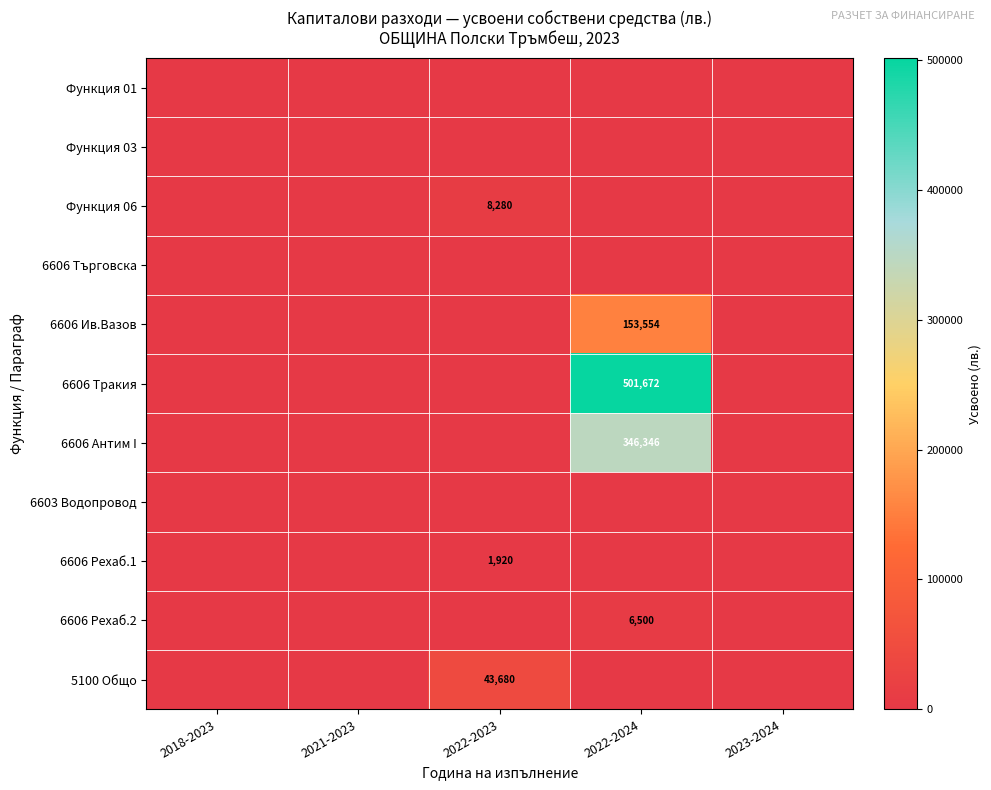

True or false: 5100 Общо has a value of 17475 at 2022-2023.

False